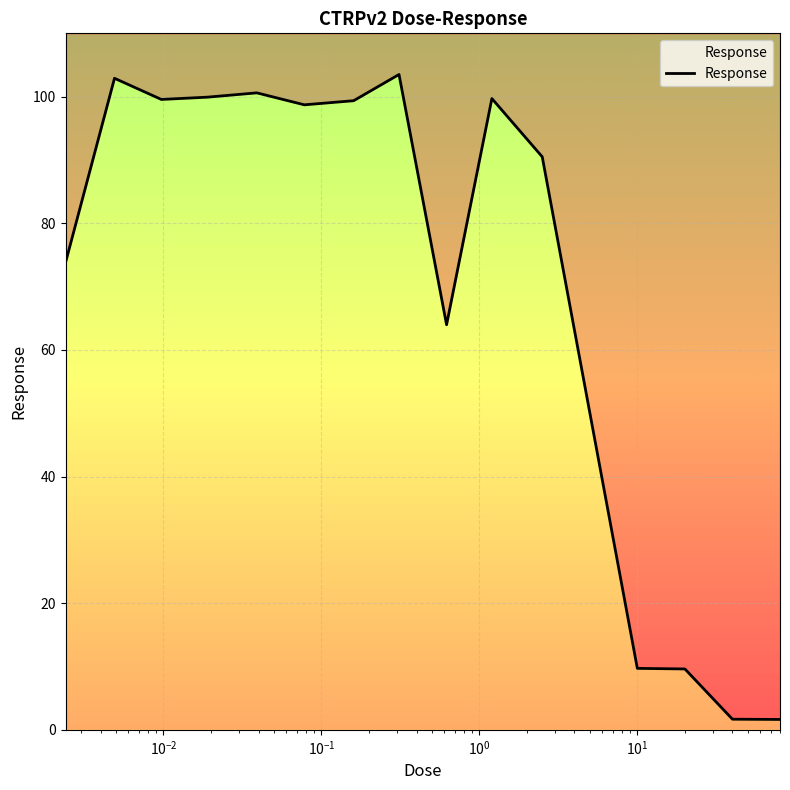

What is the value of the 9th point from the left?

64.0